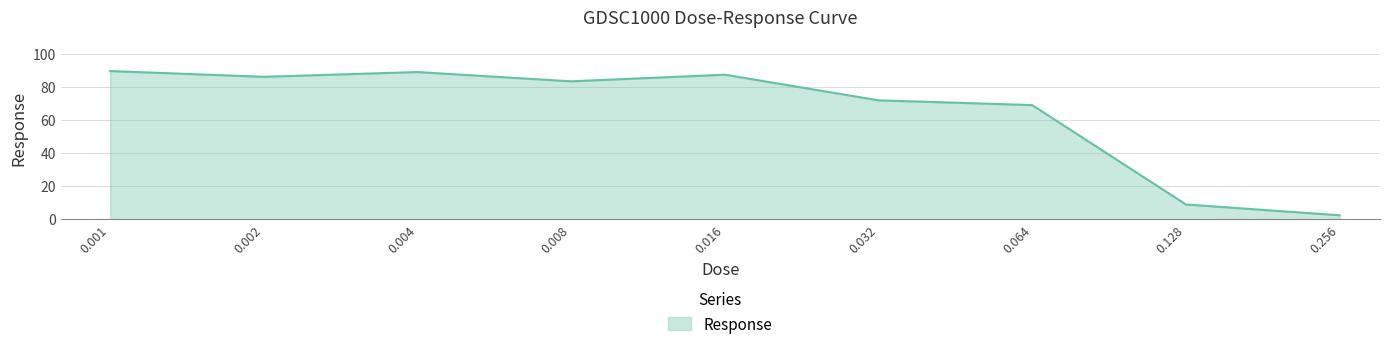

What is the minimum value shown in the chart?

2.4